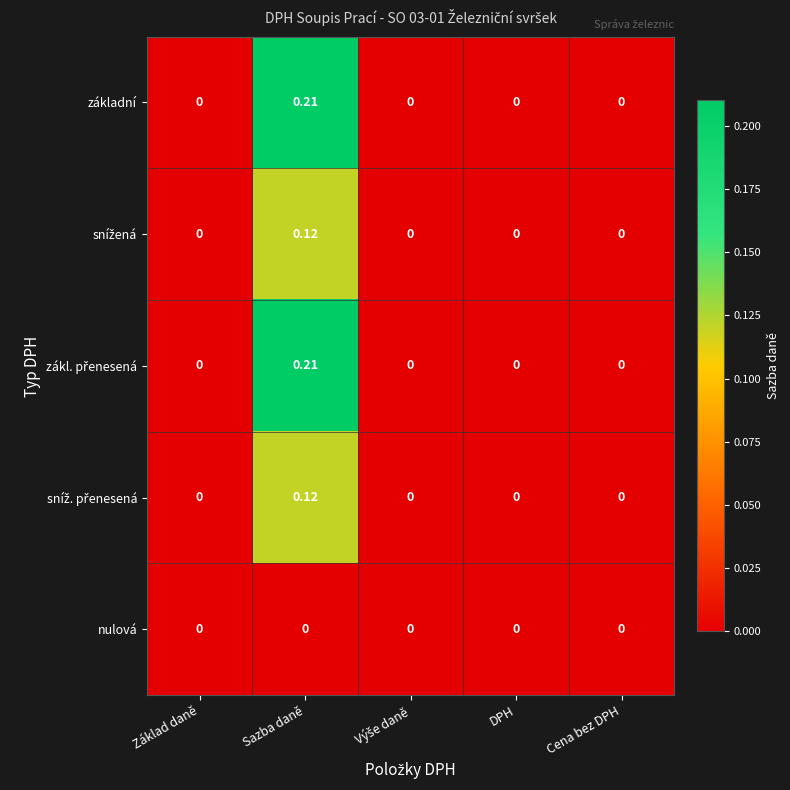

At which category does the chart reach its peak across all series?

Sazba daně